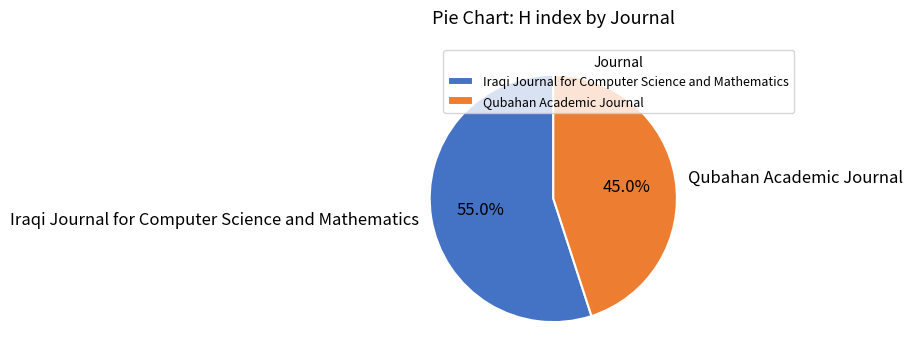

To the nearest percent, what is the average slice percentage?

50%